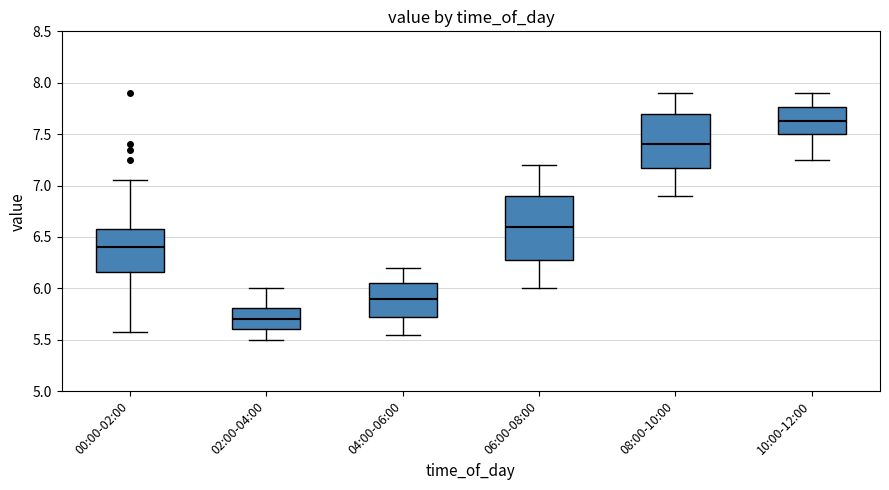

Reading left to right, read every box against the y-axis: the position of its median line, the range the box covers, and the ends of its whiskers. The values are not printed on the chart, so give them approximately, as read against the axis.

00:00-02:00: median 6.40, box 6.15 to 6.60, whiskers 5.55 to 7.05
02:00-04:00: median 5.70, box 5.60 to 5.80, whiskers 5.50 to 6.00
04:00-06:00: median 5.90, box 5.75 to 6.05, whiskers 5.55 to 6.20
06:00-08:00: median 6.60, box 6.30 to 6.90, whiskers 6.00 to 7.20
08:00-10:00: median 7.40, box 7.20 to 7.70, whiskers 6.90 to 7.90
10:00-12:00: median 7.65, box 7.50 to 7.75, whiskers 7.25 to 7.90